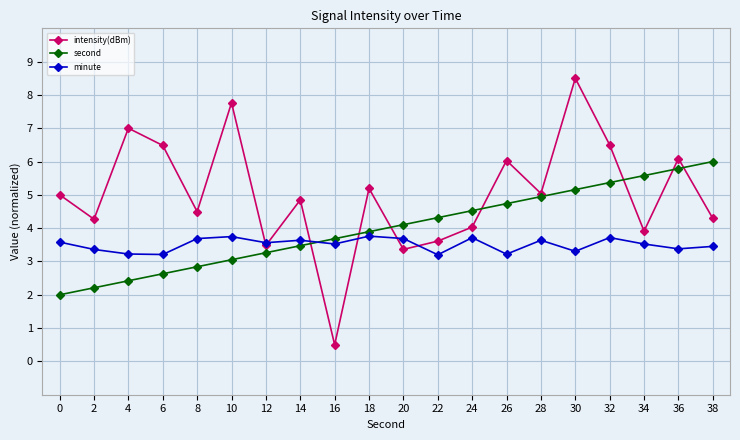

What is the average value of the minute series?

3.5